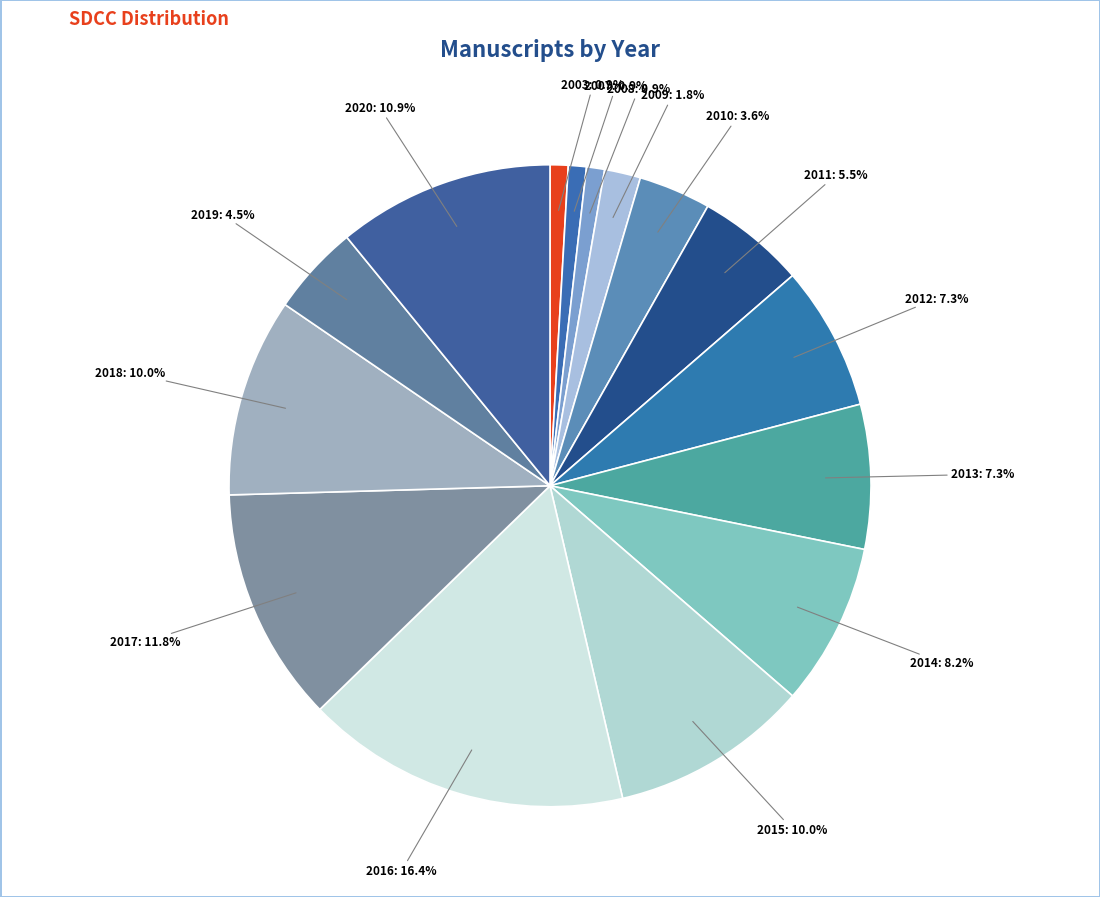

Which category has the biggest portion of the pie?

2016